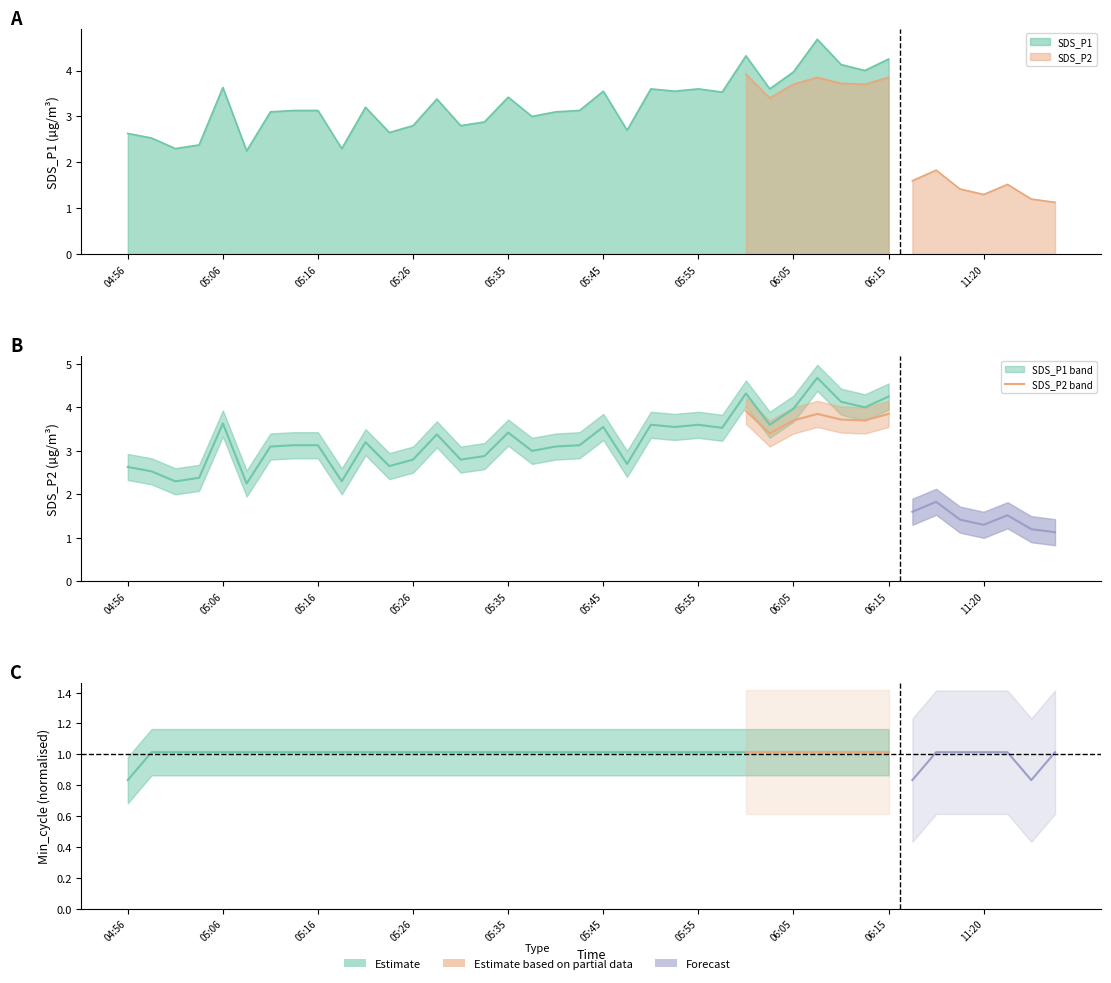

How many lines are shown in the chart?

2